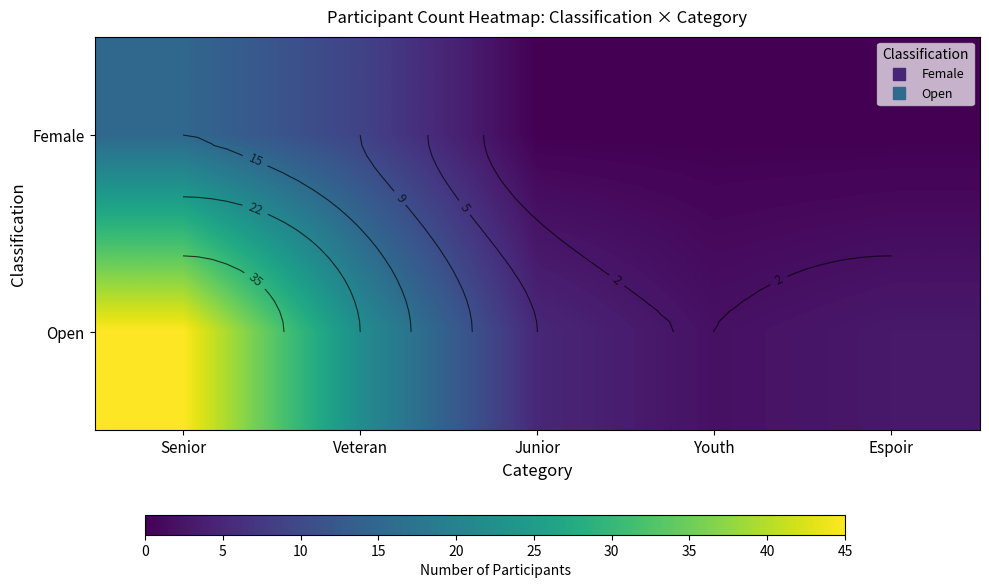

Which category has the highest value in the Open series?

Senior